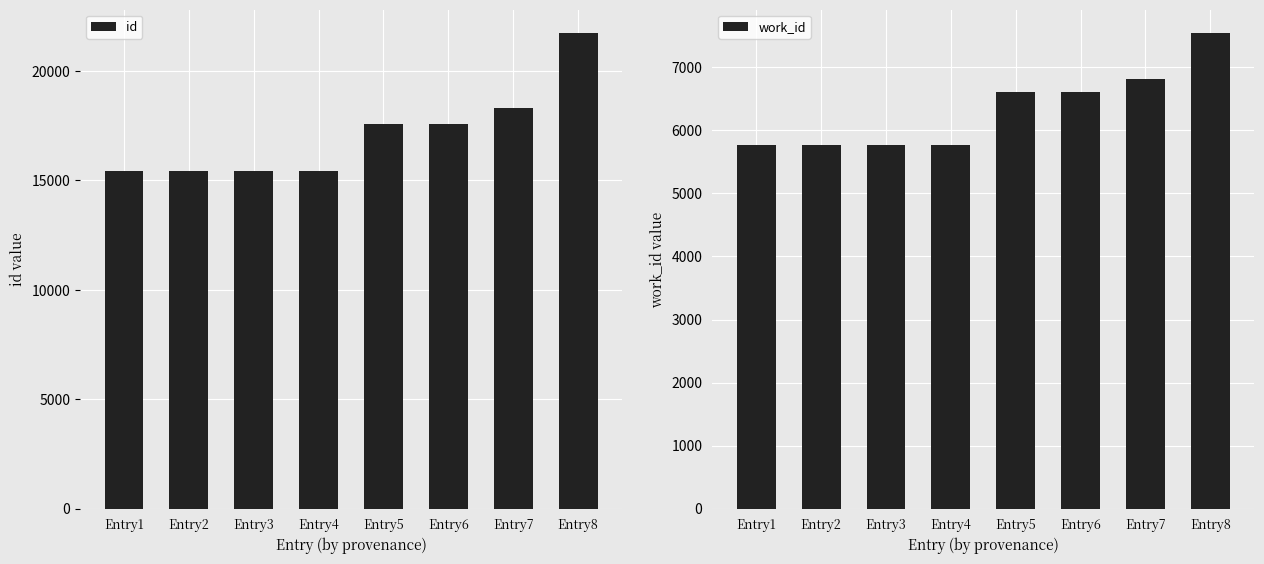

What is the difference between the maximum and second lowest values in the id series?

6306